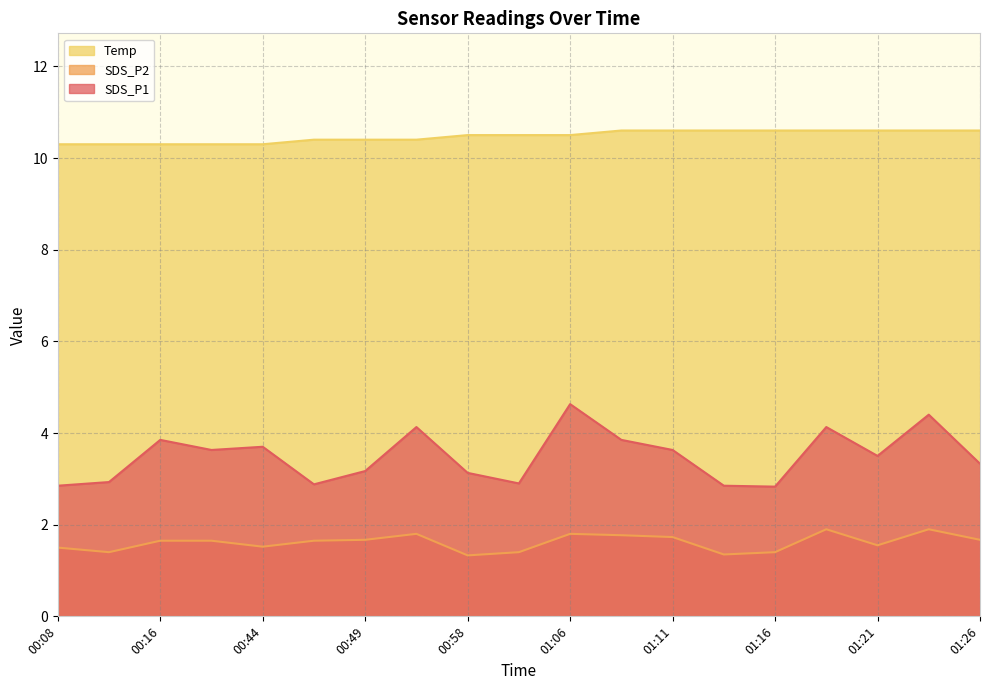

What is the minimum value shown in the chart?

1.3